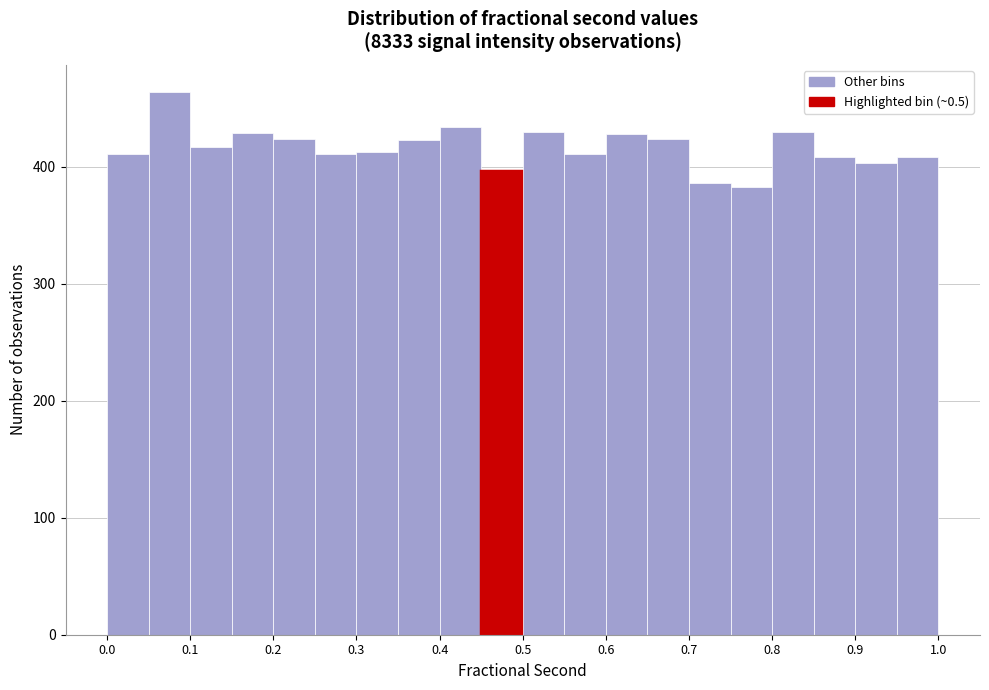

How tall is the bar that spans 0.35 to 0.40 on the x-axis? The values are not printed on the chart, so give them approximately, as read against the axis.

420